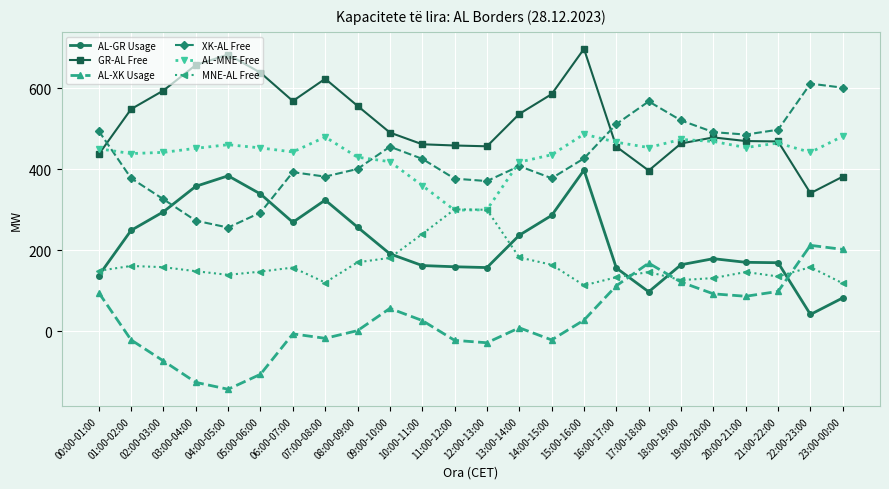

What is the label of the 8th point from the left?

07:00-08:00